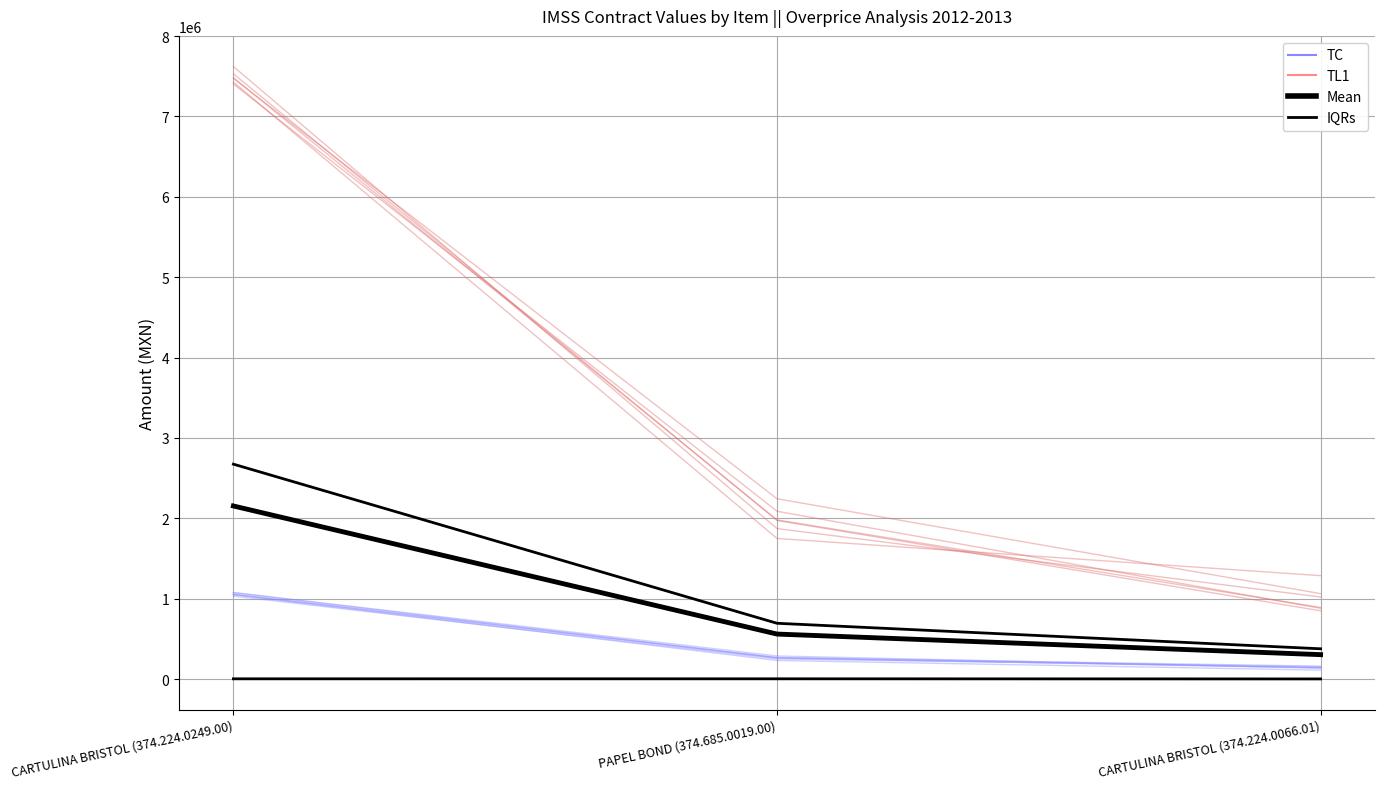

How many values in the contractValue_ensemble_0 series are below 1749391?

1